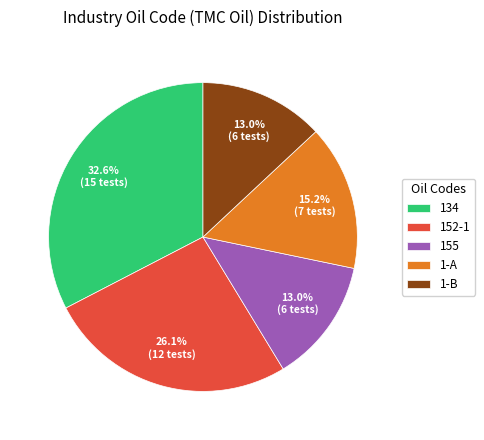

Which slice is the largest?

134